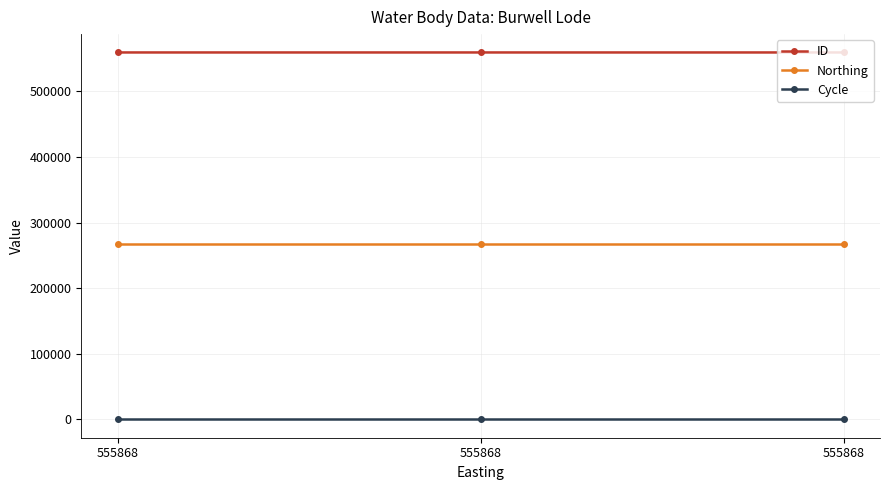

How many series are shown in this chart?

3